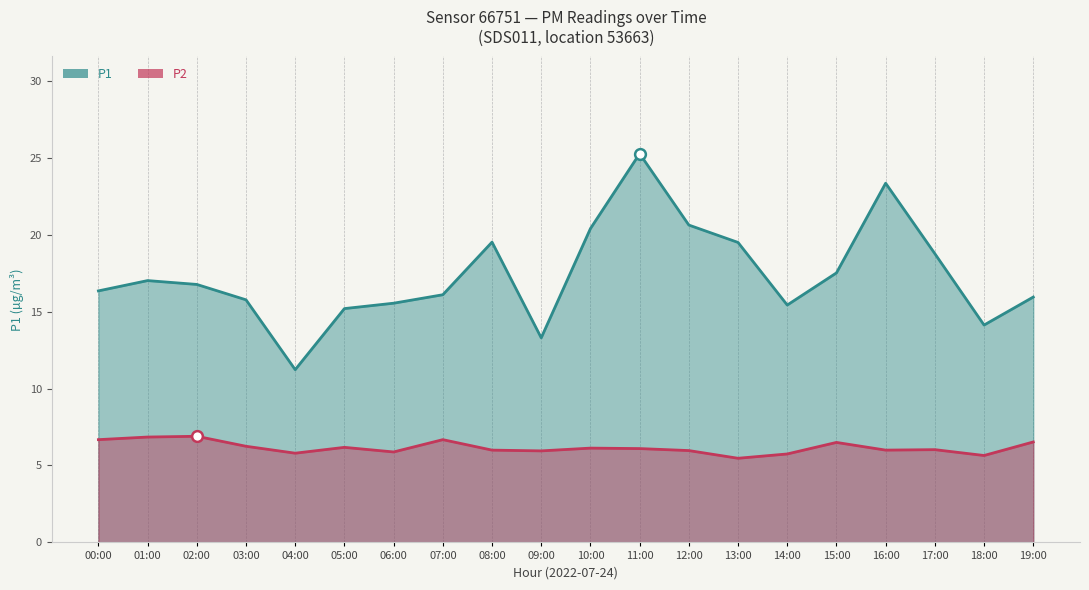

Which series reaches the maximum Y coordinate?

P1